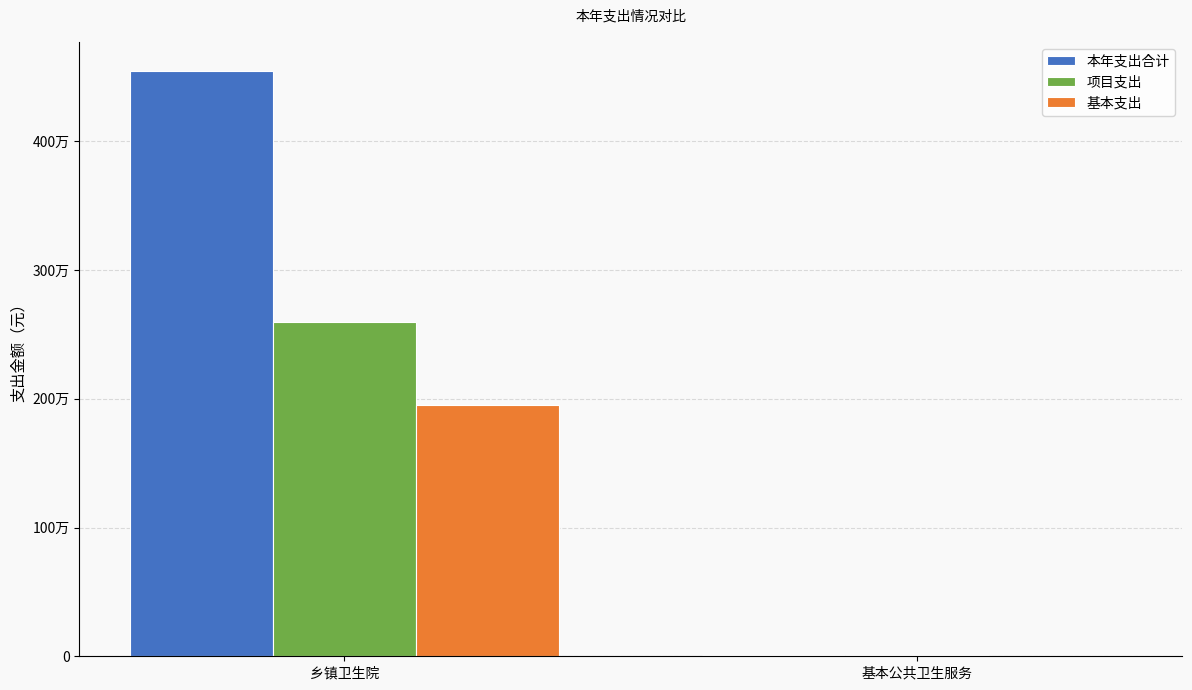

What are all the series names shown in the legend?

本年支出合计, 项目支出, 基本支出